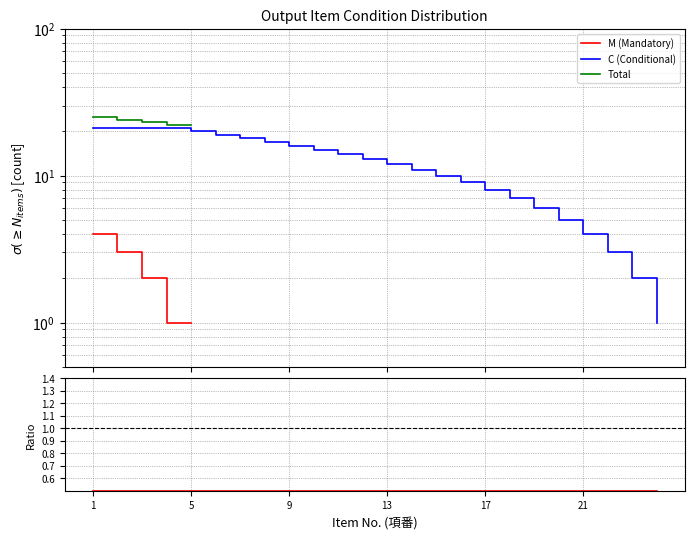

What is the maximum value shown in the chart?

25.0